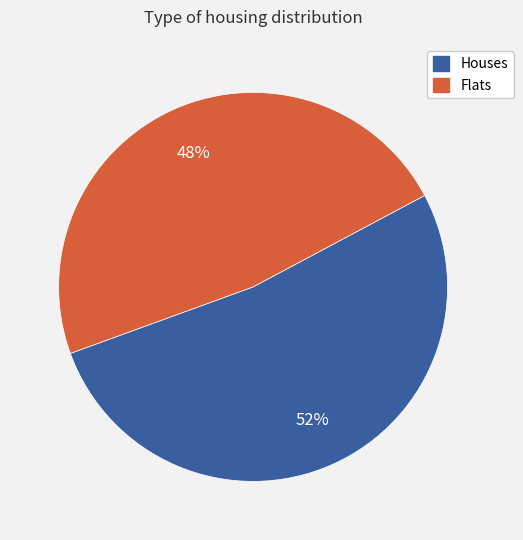

Is there a majority slice in this chart?

Yes